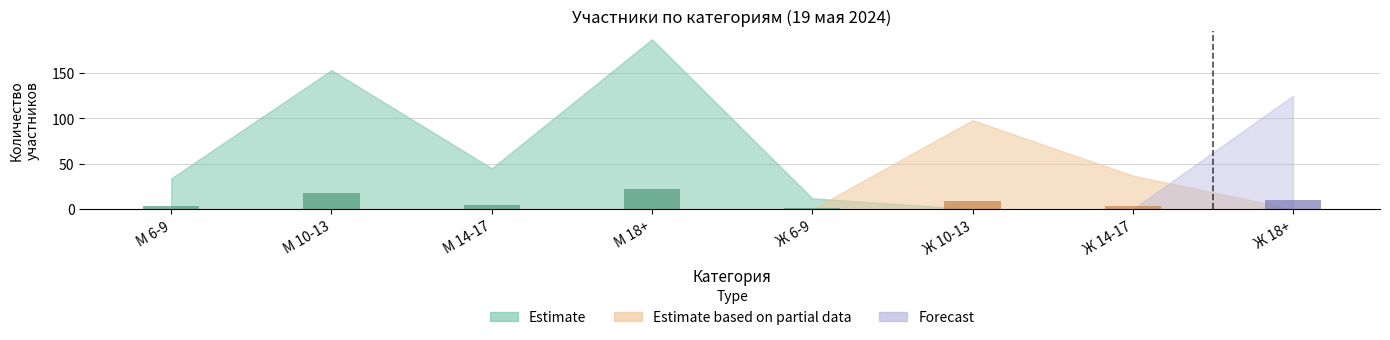

The Estimate based on partial data series shows 2 at Ж 18+. True or false?

False